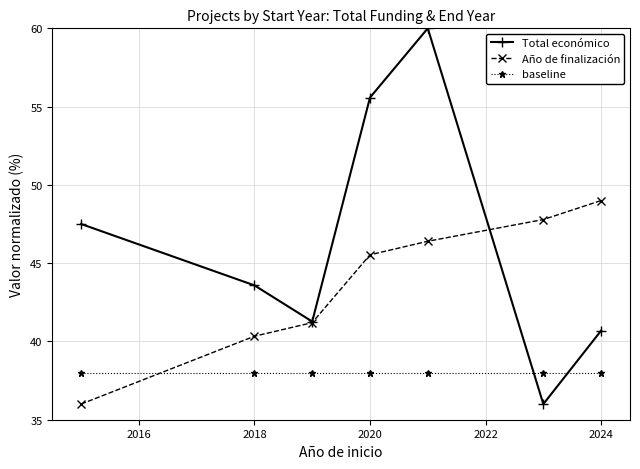

Which series has the widest spread of values?

Total económico